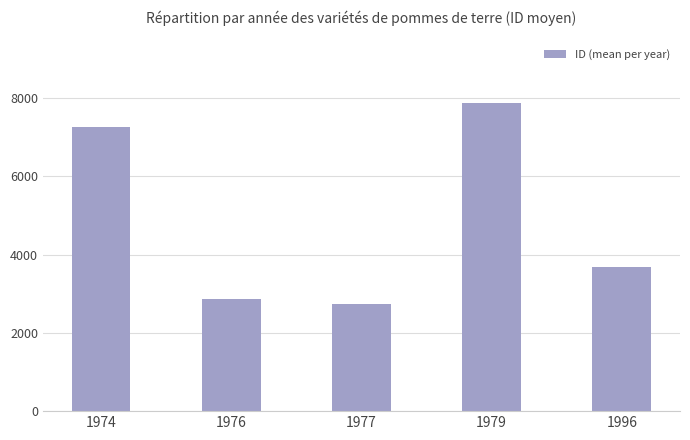

How many categories are shown in the chart?

5